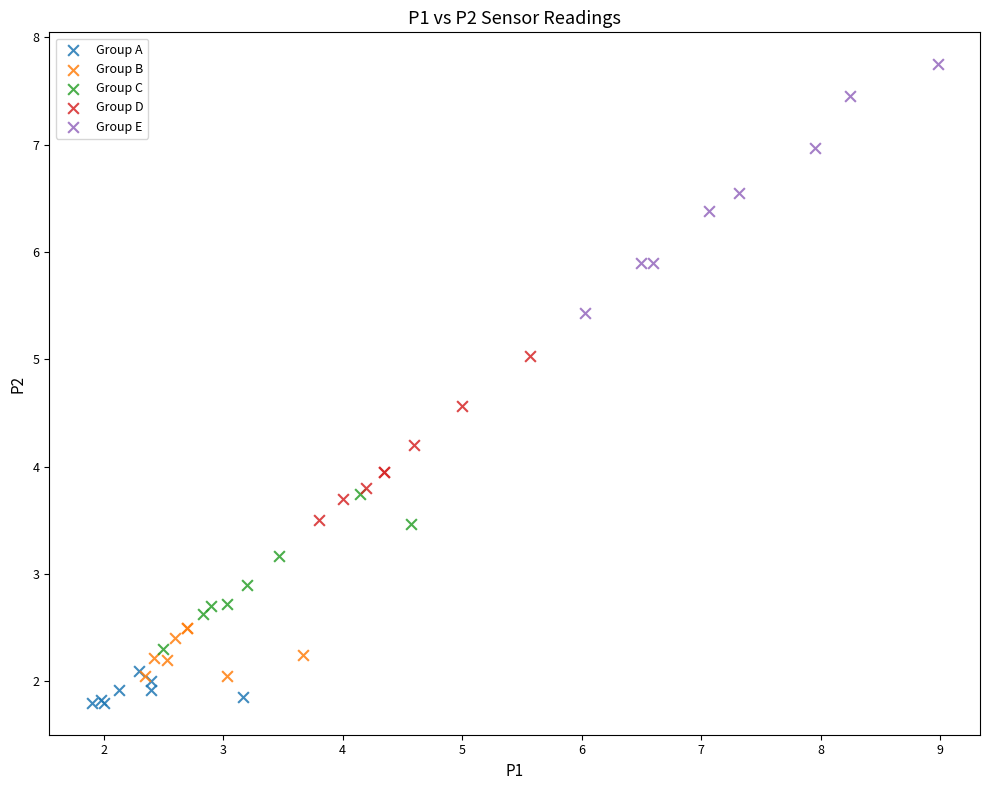

Which series reaches the minimum Y coordinate?

Group A